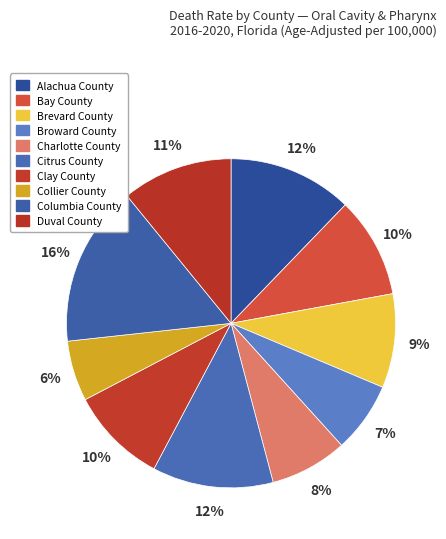

Is Columbia County the majority of the pie?

No